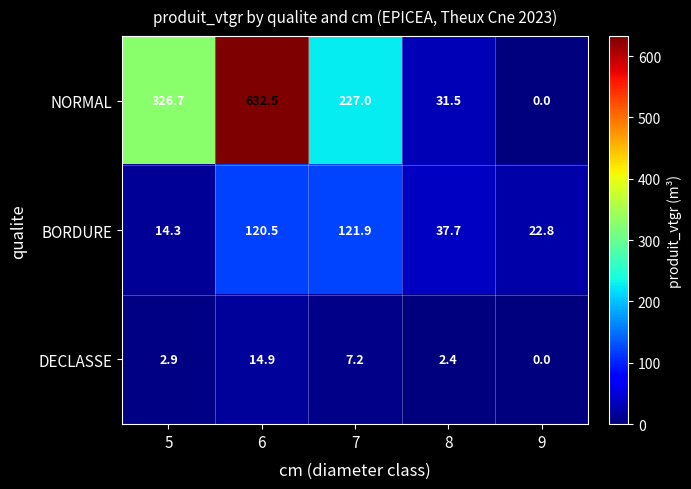

What is the sum of the BORDURE values at 6 and 5?

134.8